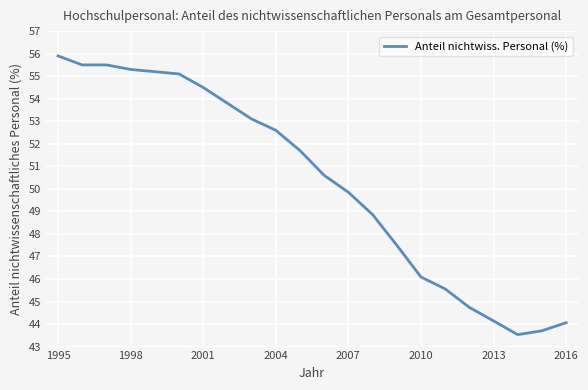

What is the greatest value displayed?

55.9